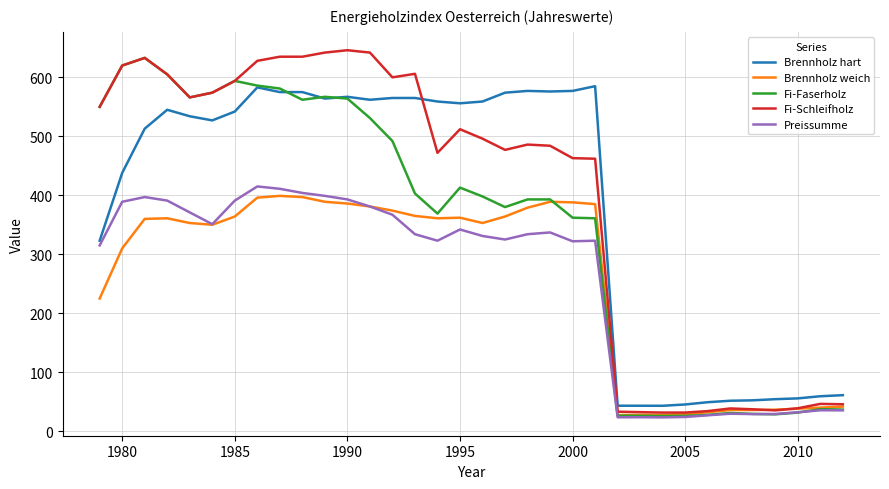

How many series are shown in this chart?

5